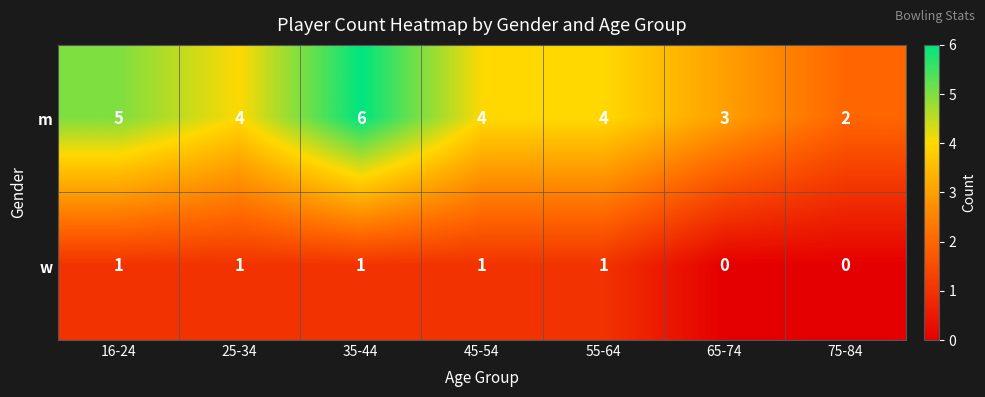

At 16-24, list the series in order from largest to smallest.

m, w